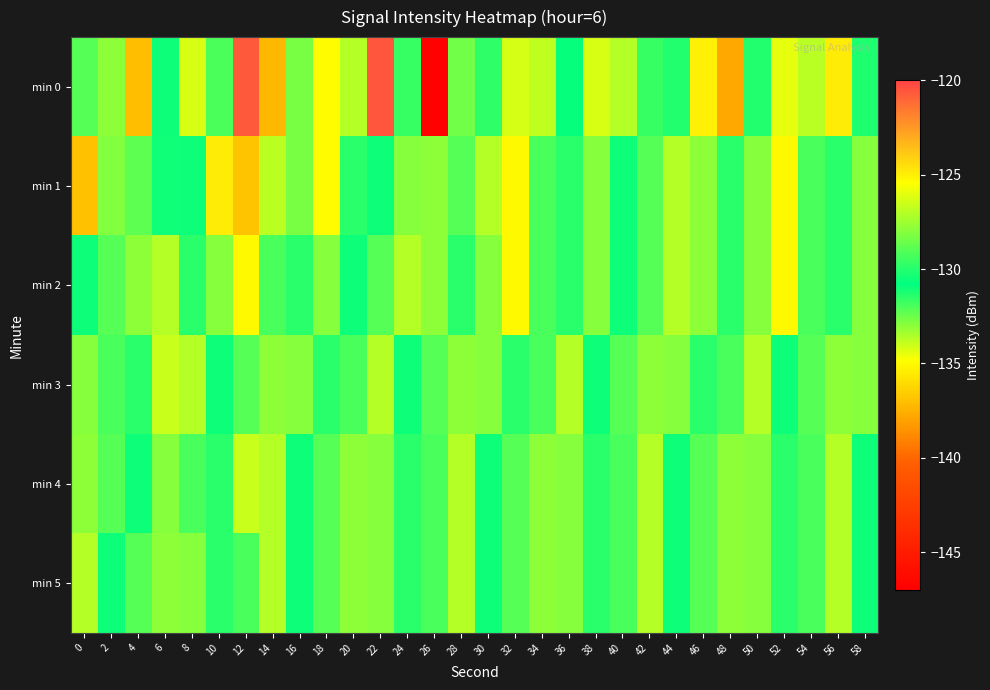

What is the greatest value displayed?

-120.6